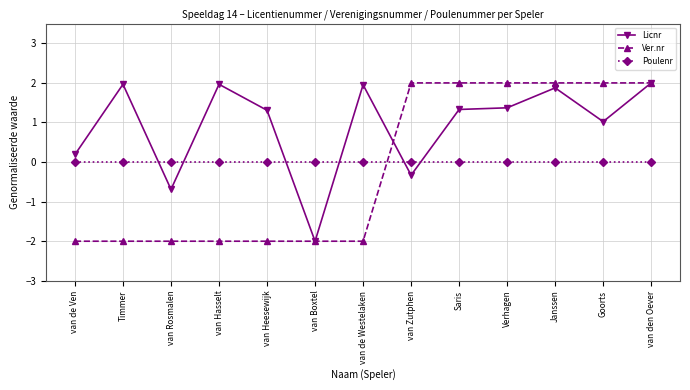

What position from the left is Goorts?

12